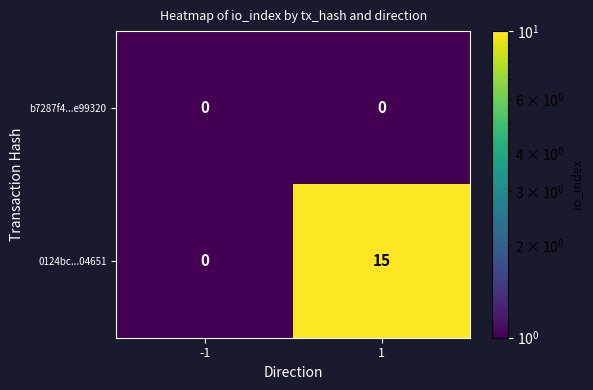

What is the greatest value displayed?

15